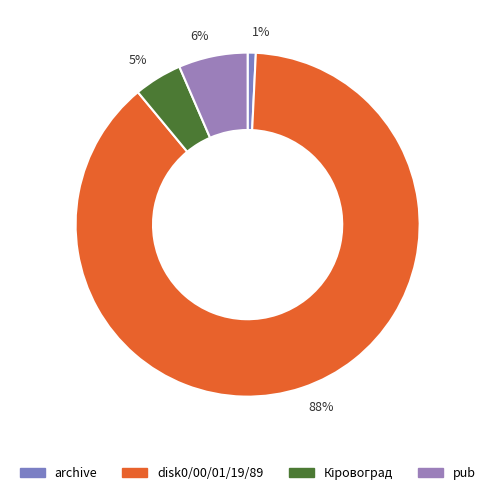

Between 88% and 1%, which is larger?

88%